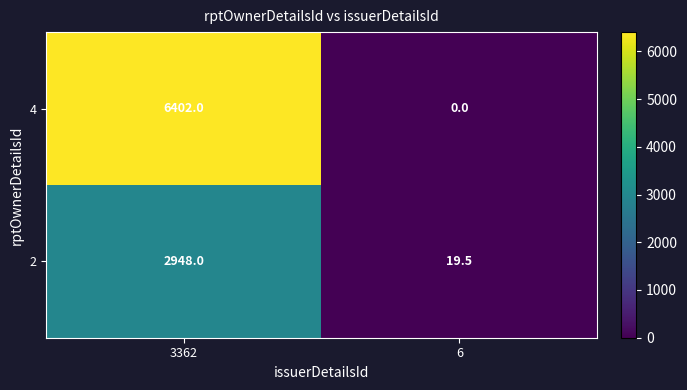

What is the maximum value for 2?

2948.0